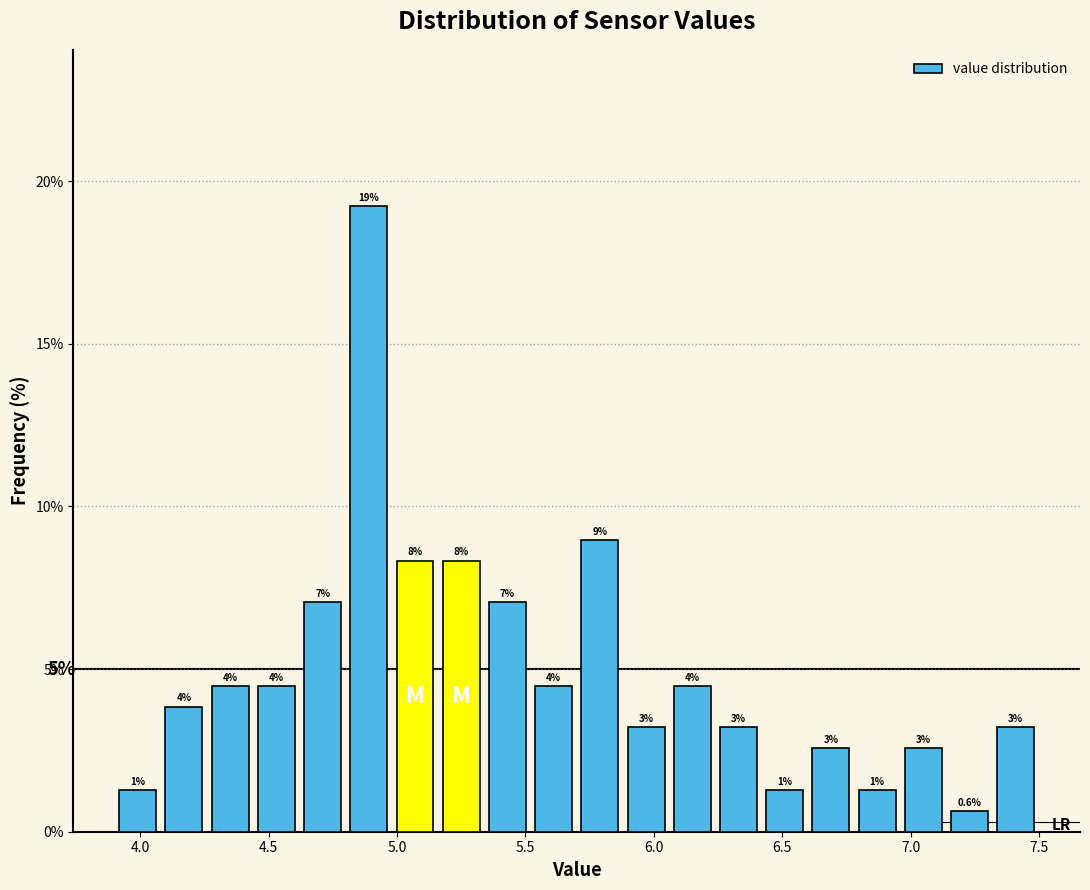

Read against the x-axis, roughly where is the centre of the tallest bar?

4.90